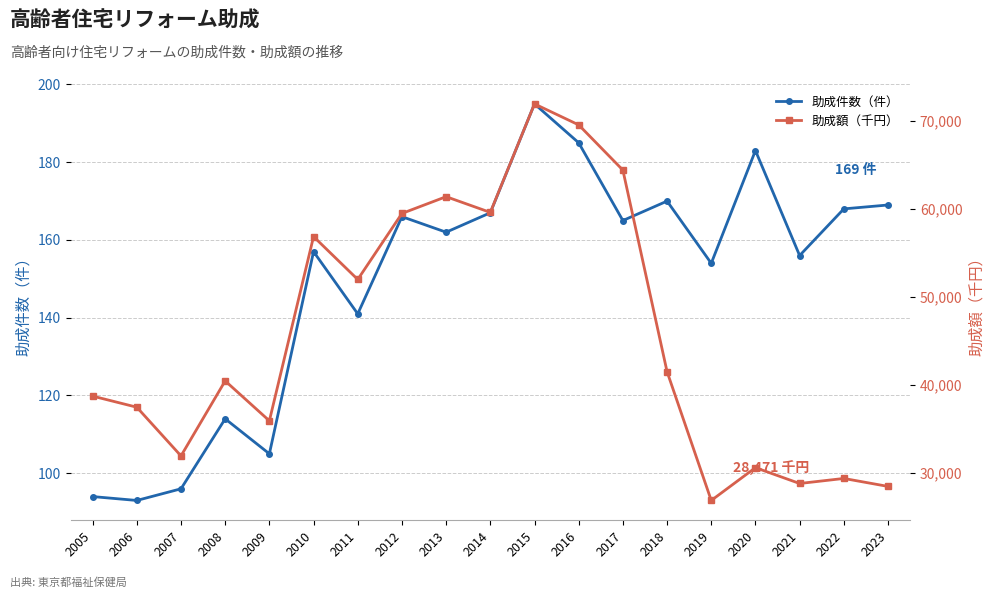

Where is the first local maximum for 助成額（千円）?

2008